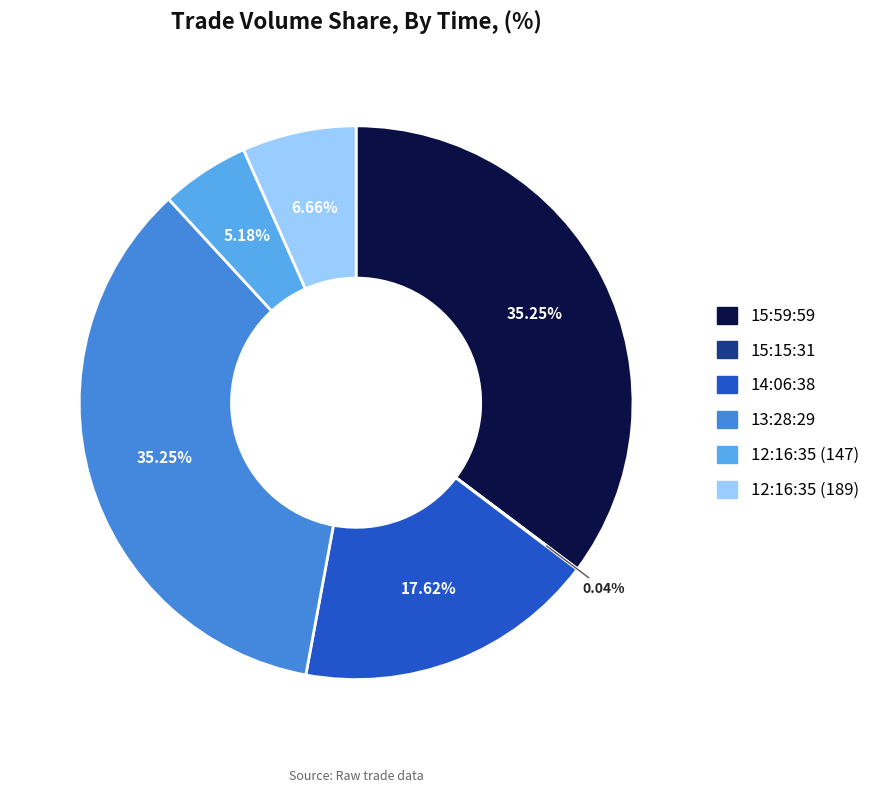

Is 12:16:35 (147) the majority of the pie?

No